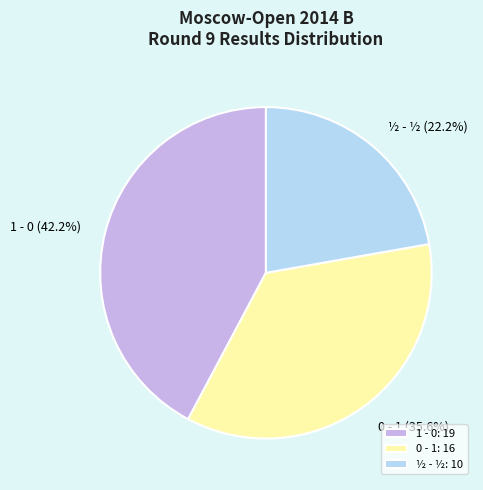

What is the ratio of the value at ½ - ½ to the value at 1 - 0?

0.5